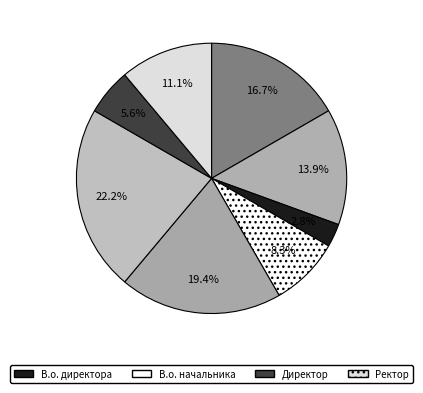

How many segments does this pie chart have?

8